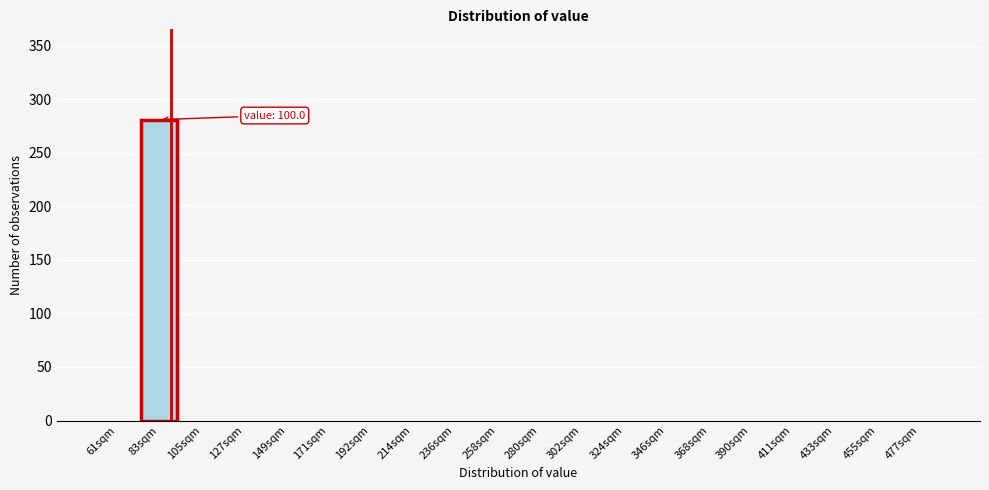

Reading right to left, list all the values displayed in this chart.

477sqm=0	455sqm=0	433sqm=0	411sqm=0	390sqm=0	368sqm=0	346sqm=0	324sqm=0	302sqm=0	280sqm=0	258sqm=0	236sqm=0	214sqm=0	192sqm=0	171sqm=0	149sqm=0	127sqm=0	105sqm=0	83sqm=281	61sqm=0